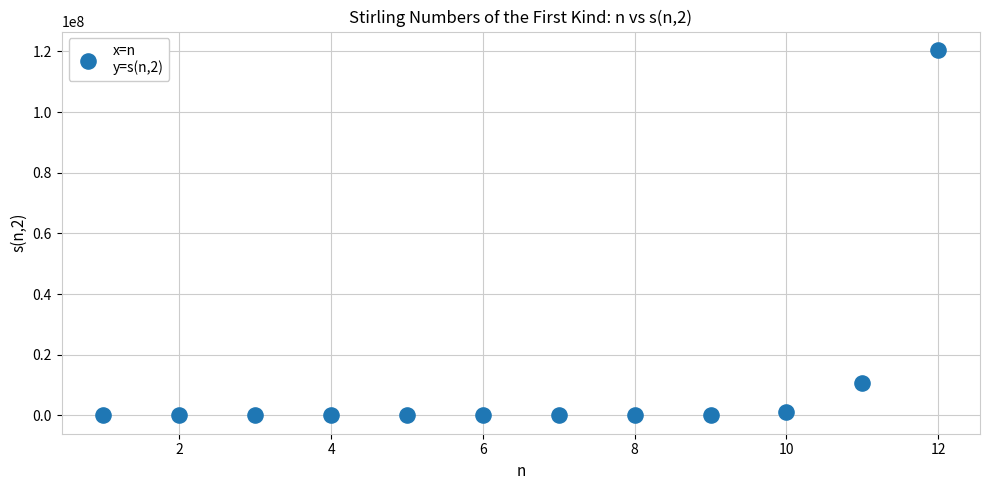

What is the range of X values (max minus min)?

11